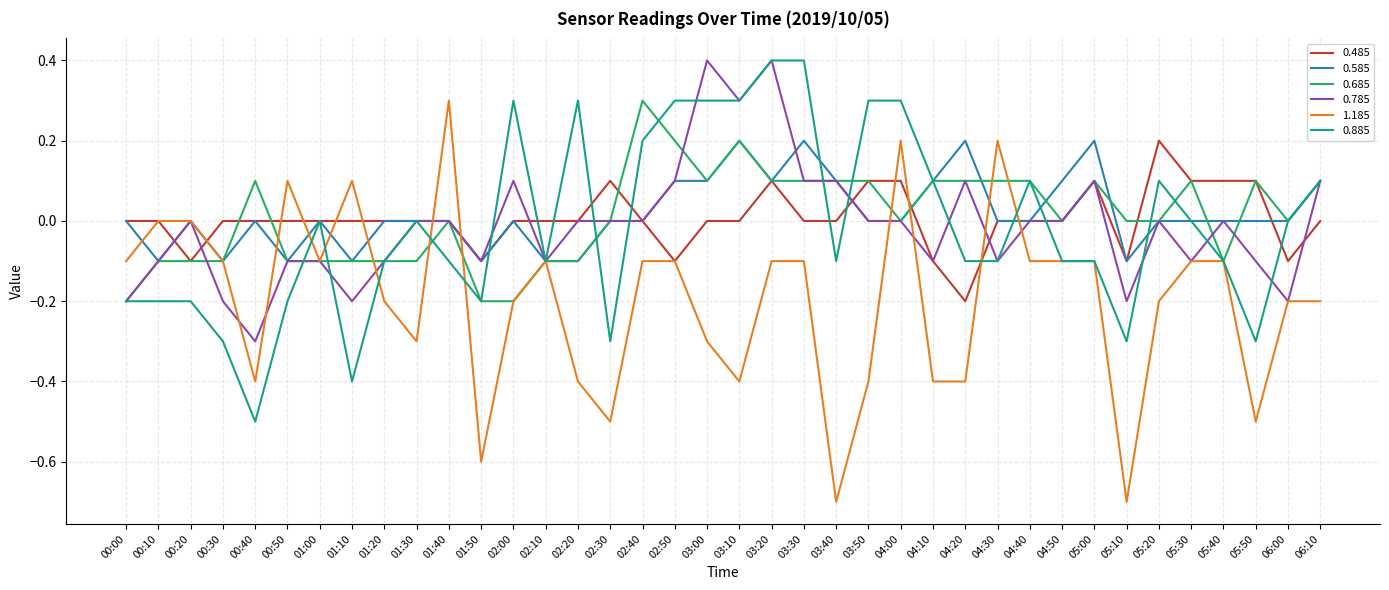

How many distinct data groups are displayed?

6